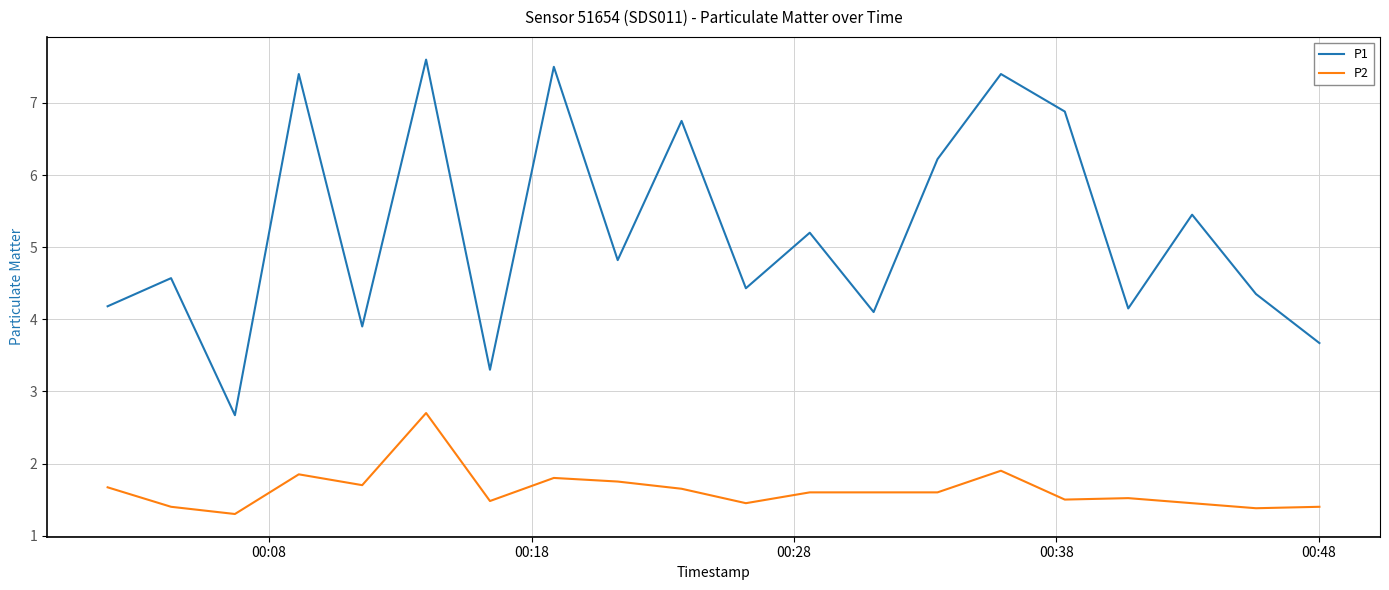

Which series has the largest total across all categories?

P1